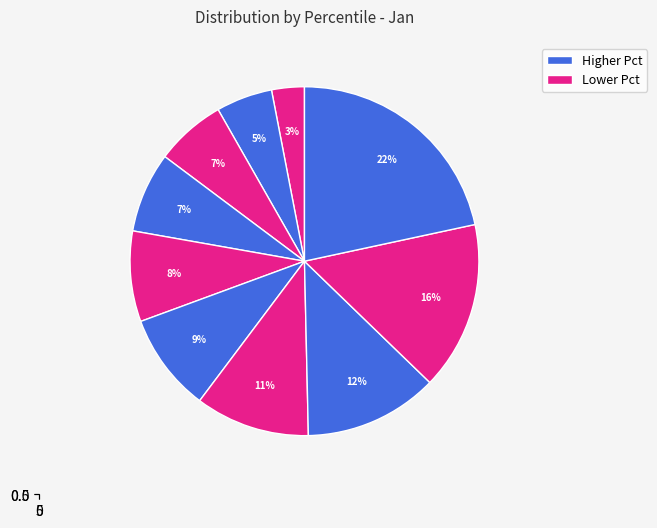

What percentage is the pct55 slice, to the nearest percent?

9%